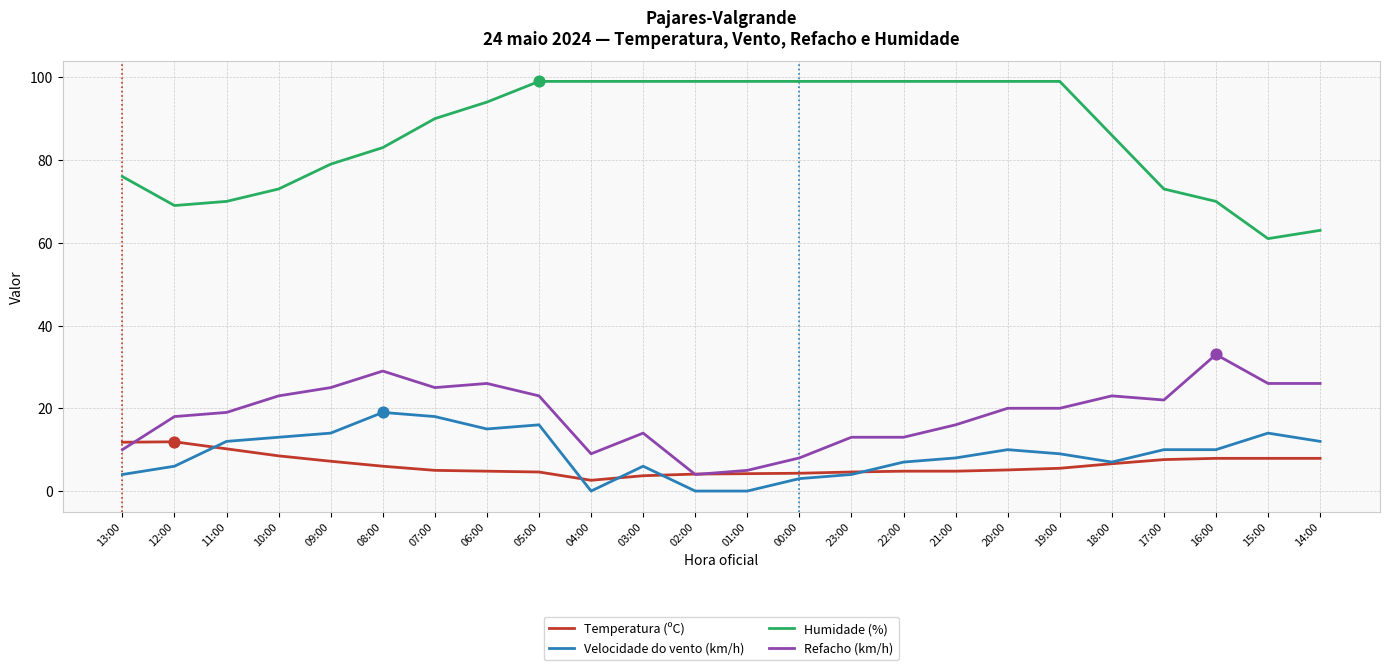

What is the total value across all series at 17:00?

112.6